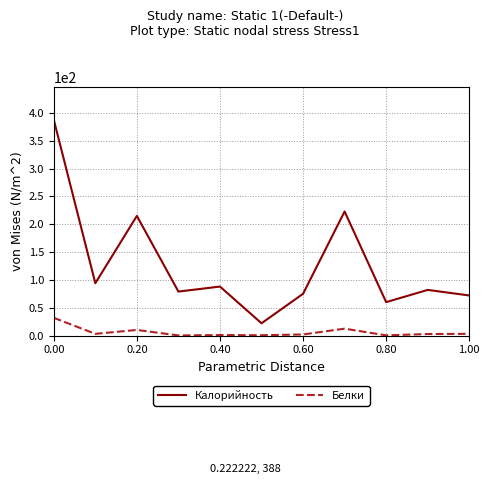

Which series has the largest total across all categories?

Калорийность